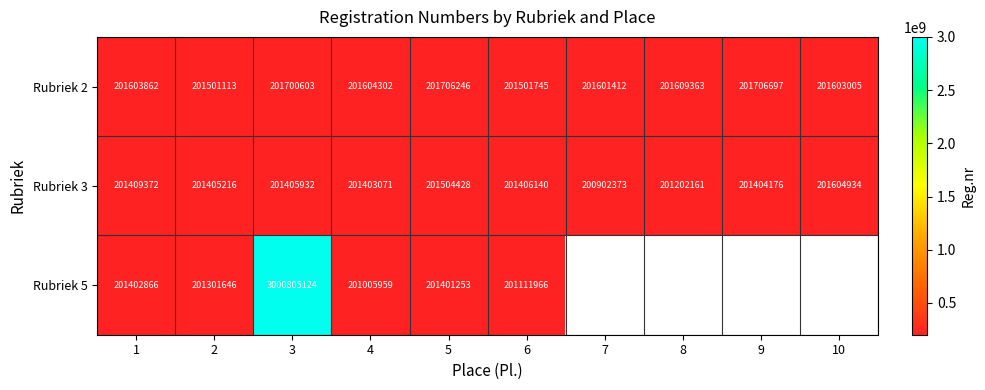

Where is Rubriek 3 nearest to the value 201253653?

8